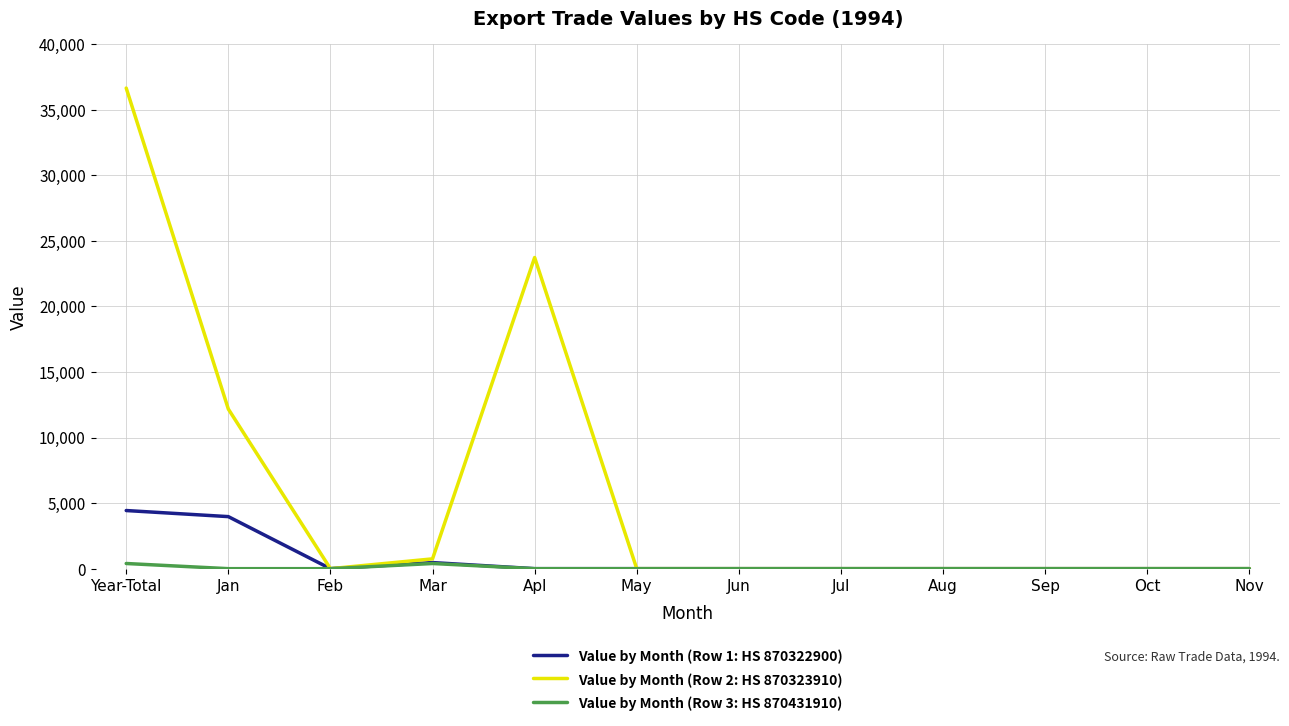

Which series has the largest range (max minus min)?

Value by Month (Row 2: HS 870323910)